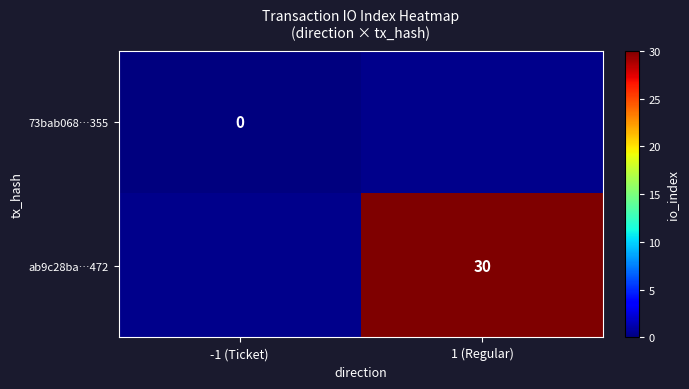

How many categories are shown in the chart?

2